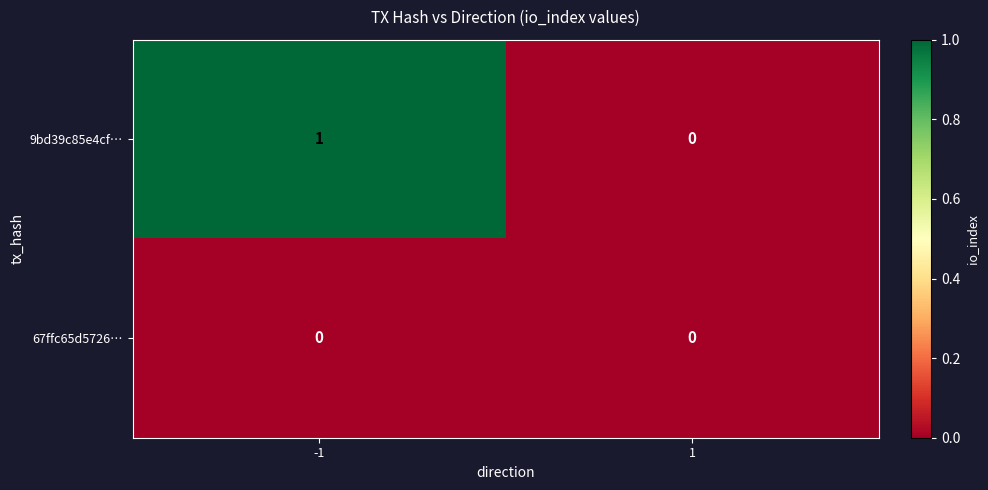

List the series in order of their peak value, lowest first.

67ffc65d5726…, 9bd39c85e4cf…